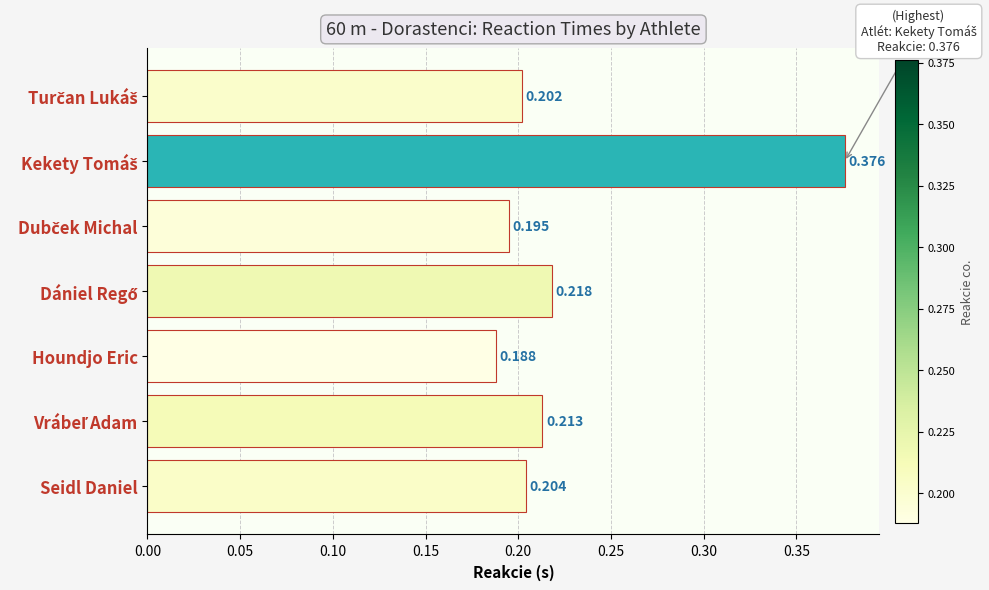

At which category does the chart reach its minimum across all series?

Houndjo Eric